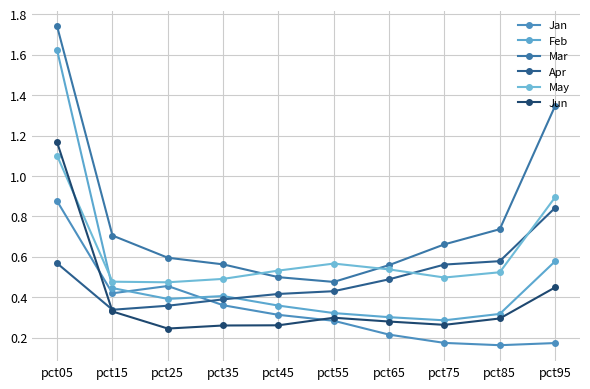

What are all the series names shown in the legend?

Jan, Feb, Mar, Apr, May, Jun